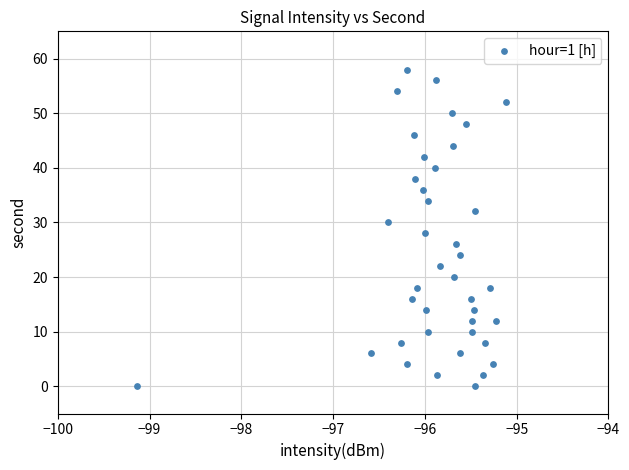

What is the range of Y values (max minus min)?

58